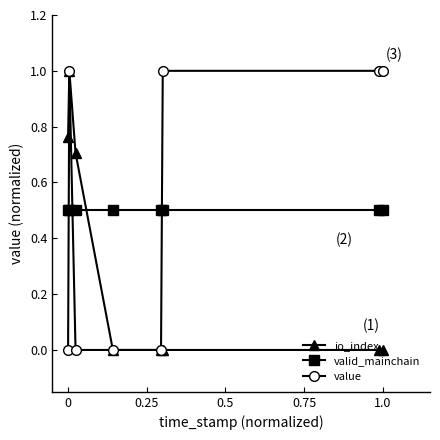

What is the maximum value for value?

1.0